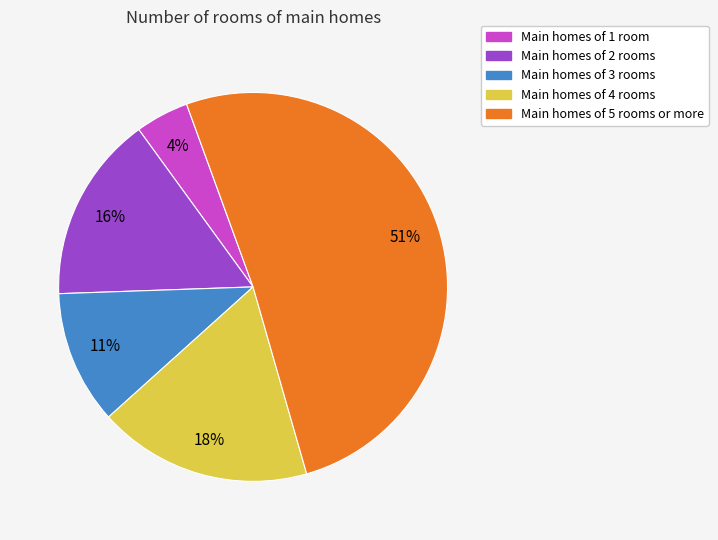

Is it true that Main homes of 1 room is 4% of the pie?

True